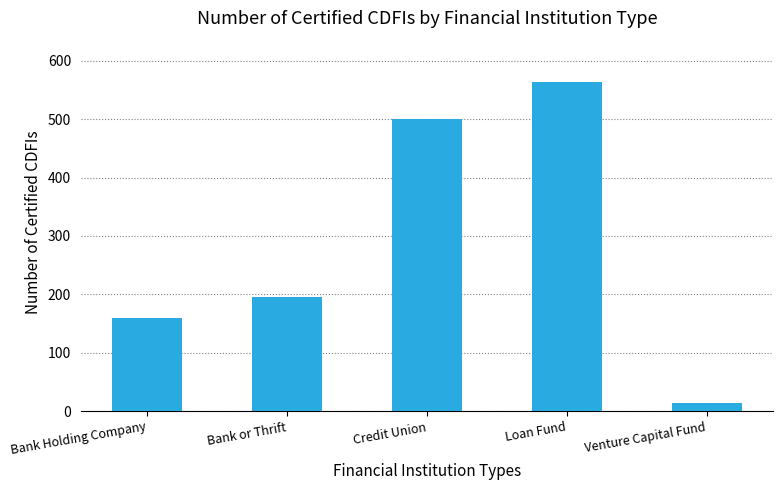

What is the average value?

287